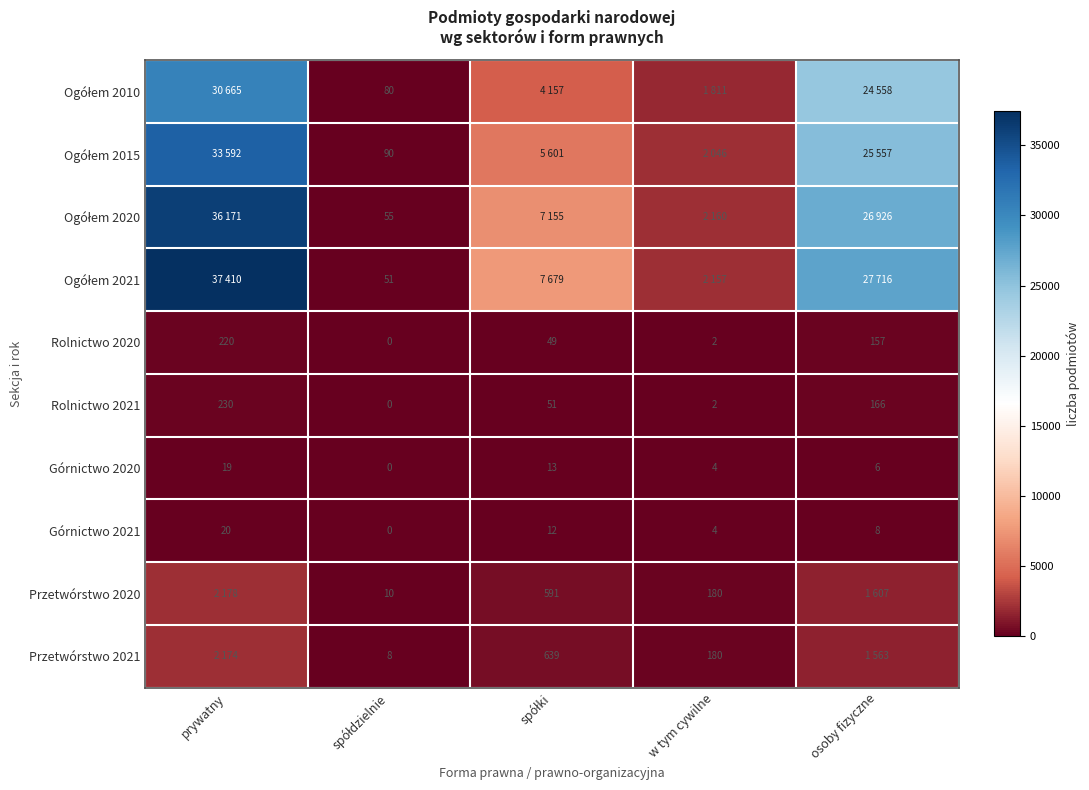

The value of Rolnictwo 2020 at w tym cywilne is 1. True or false?

False